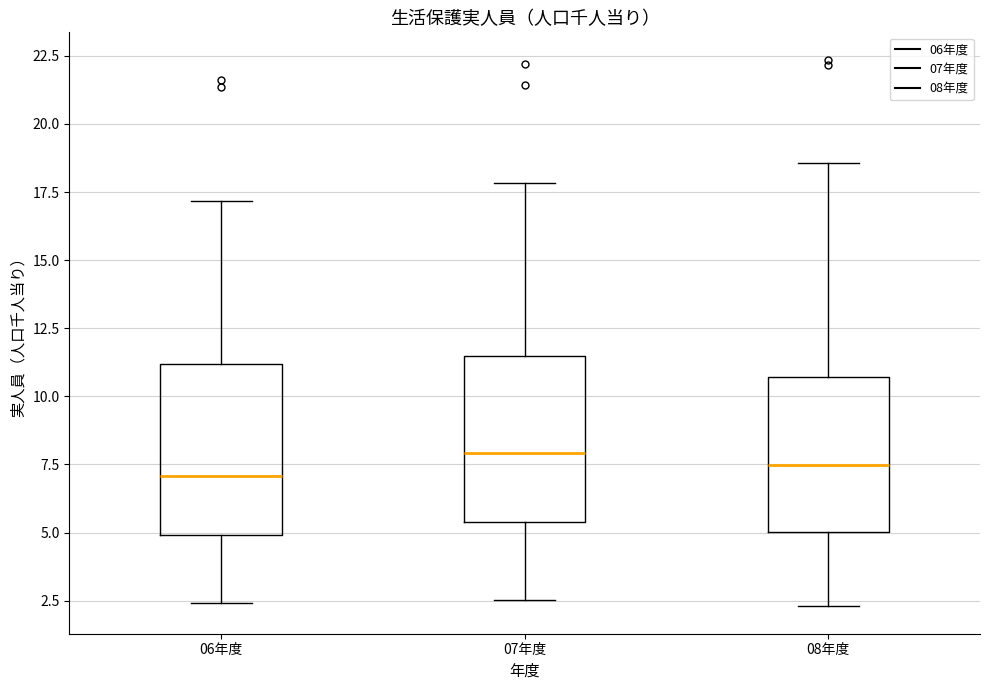

Reading left to right, transcribe this box plot: for each box, give where its median line is, the range the box spans, and where its two whiskers end, as read against the y-axis. The values are not printed on the chart, so give them approximately, as read against the axis.

06年度: median 7.0, box 5.0 to 11.0, whiskers 2.5 to 17.0
07年度: median 8.0, box 5.5 to 11.5, whiskers 2.5 to 18.0
08年度: median 7.5, box 5.0 to 10.5, whiskers 2.5 to 18.5